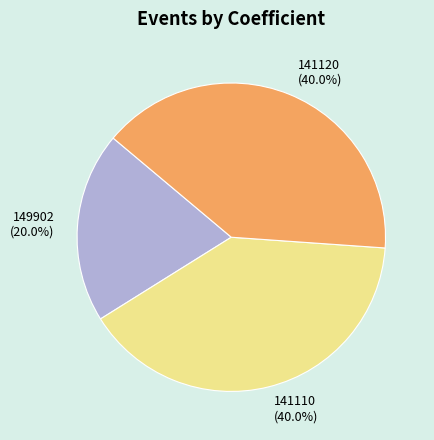

The 141110 slice represents 40% of the pie. True or false?

True